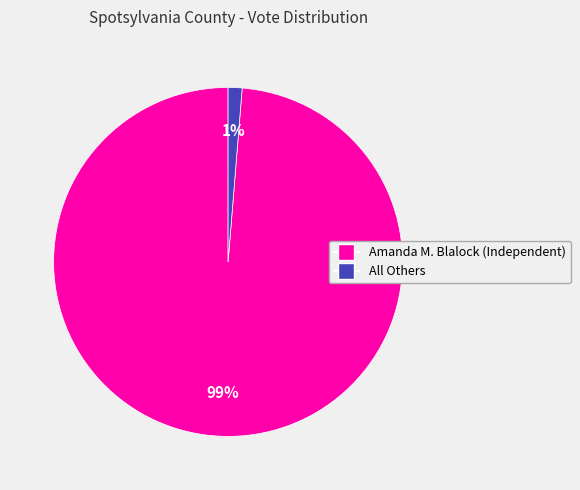

How many segments does this pie chart have?

2